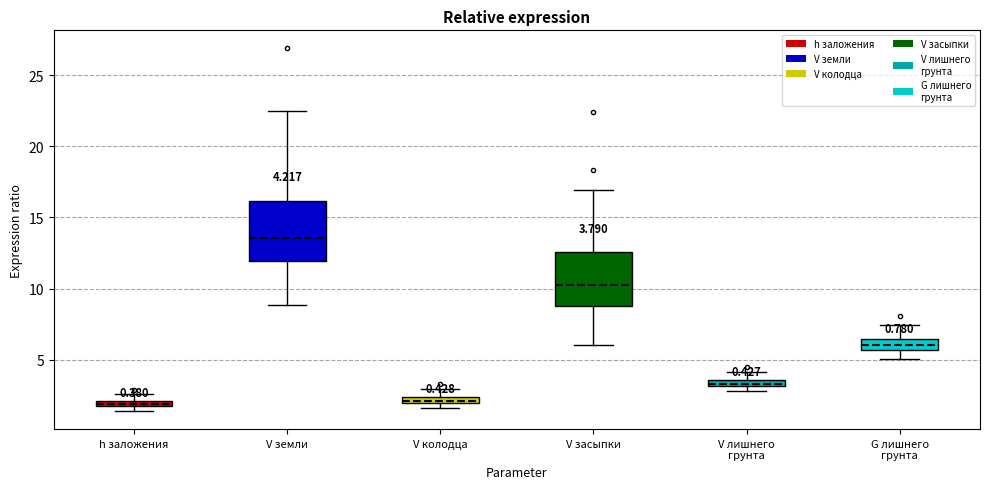

Which box's median line is the highest?

V земли